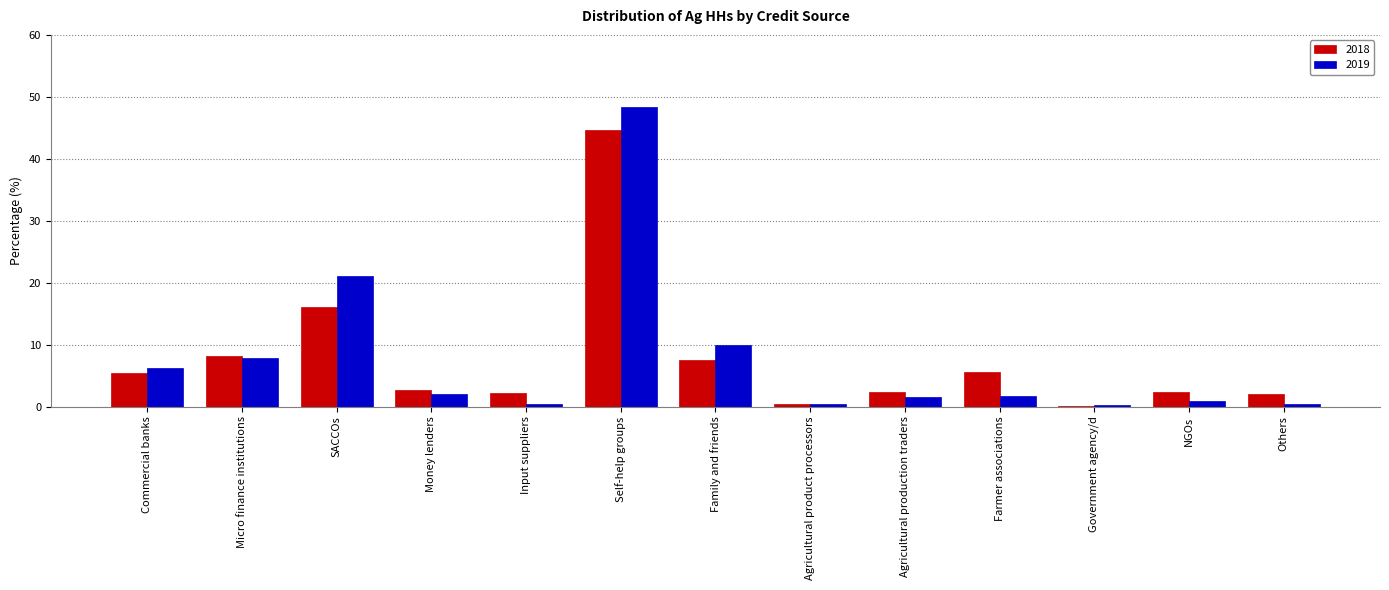

What value does the 2018 series have at Government agency/d?

0.2